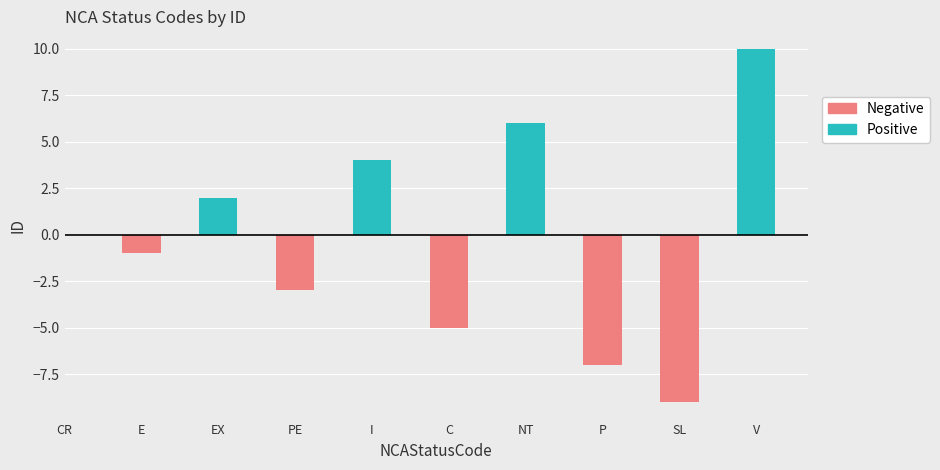

How many groups of bars are there?

10